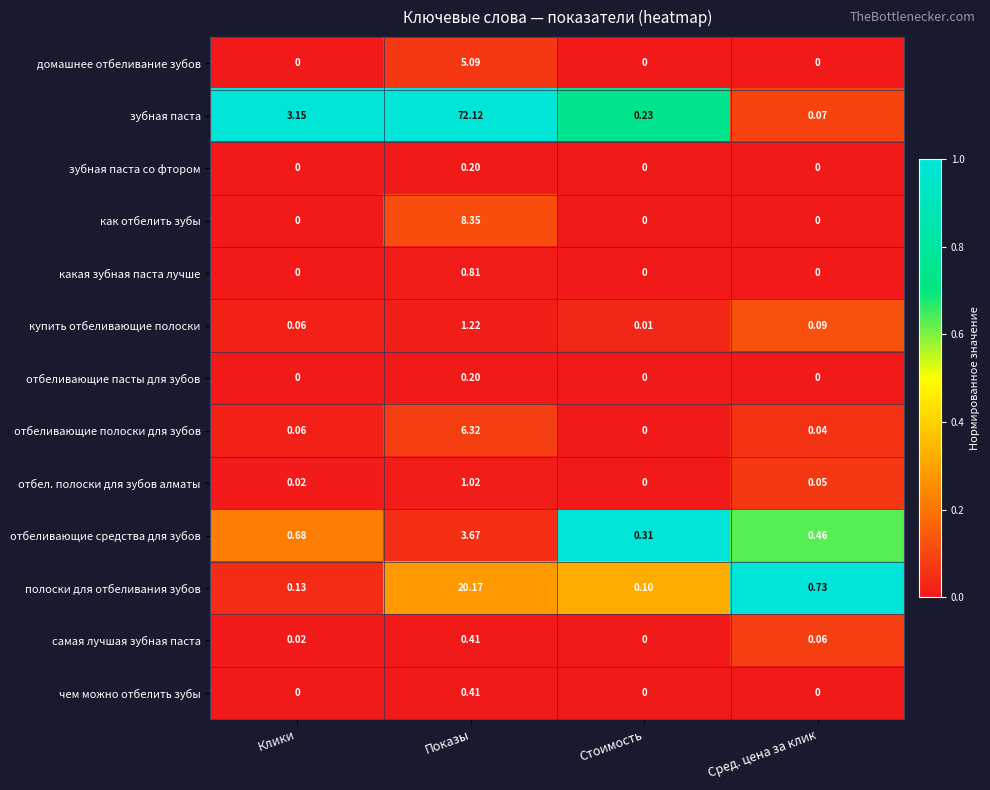

What is the greatest value displayed?

72.1